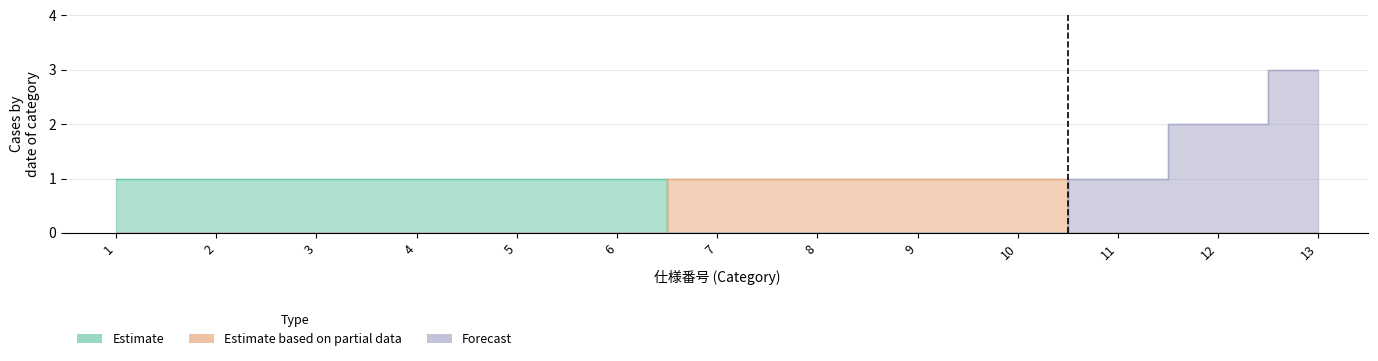

Count the number of data series in this chart.

3